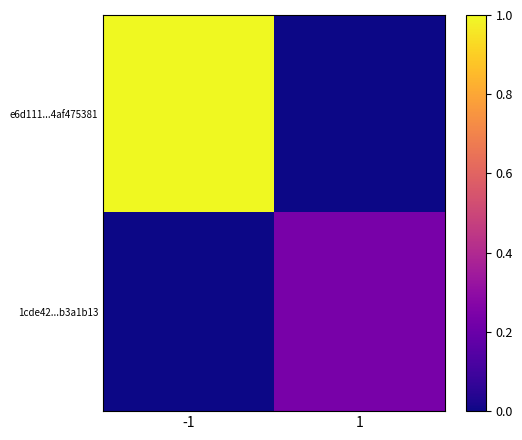

Reading left to right, list all the values displayed in this chart.

e6d111...4af475381: -1=1.0	1=0.0
1cde42...b3a1b13: -1=0.0	1=0.2